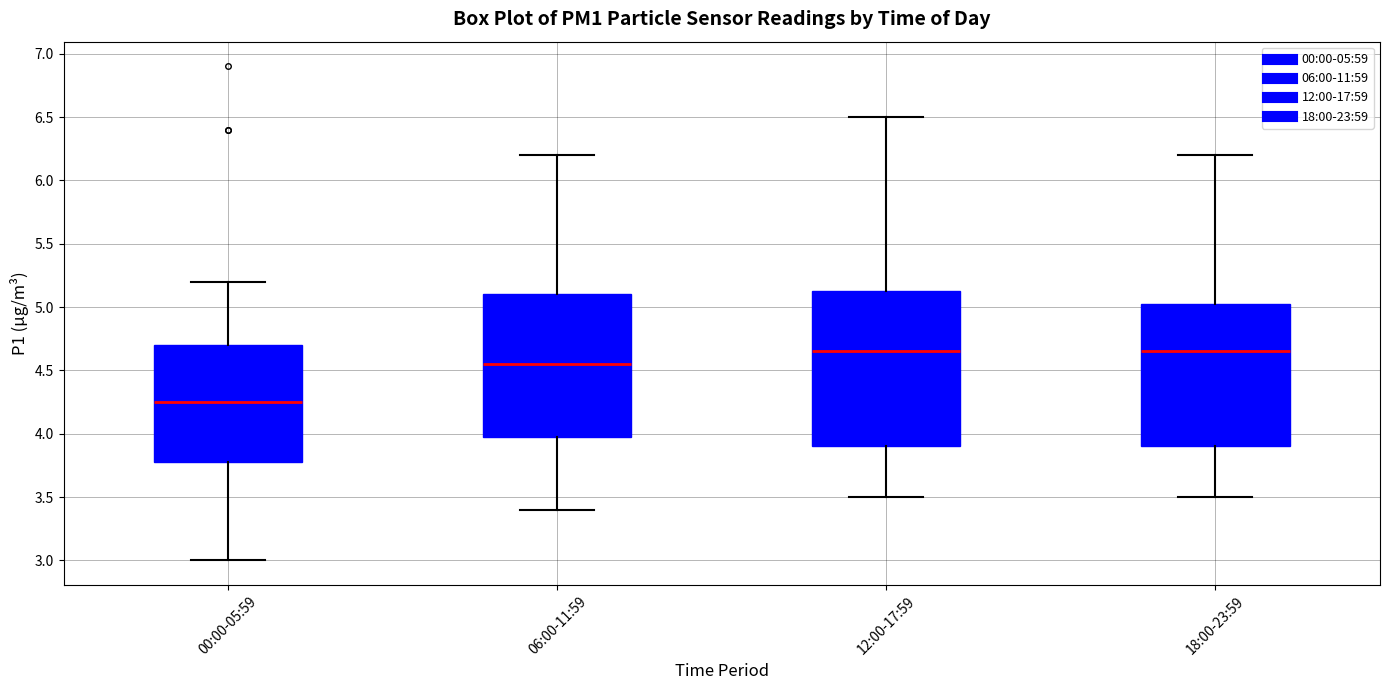

Where is the lower edge of the box for 00:00-05:59 on the y-axis? The values are not printed on the chart, so give them approximately, as read against the axis.

3.80